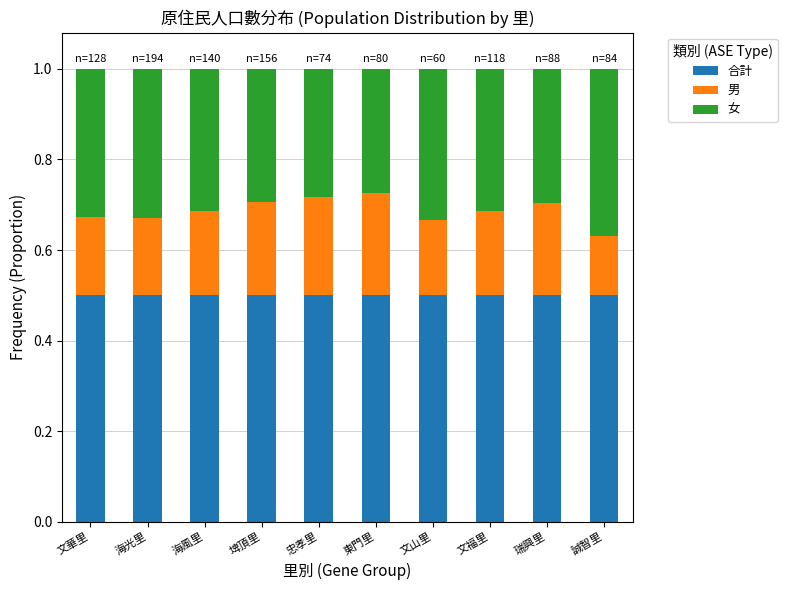

Are the bars grouped side by side (vs. stacked)?

No